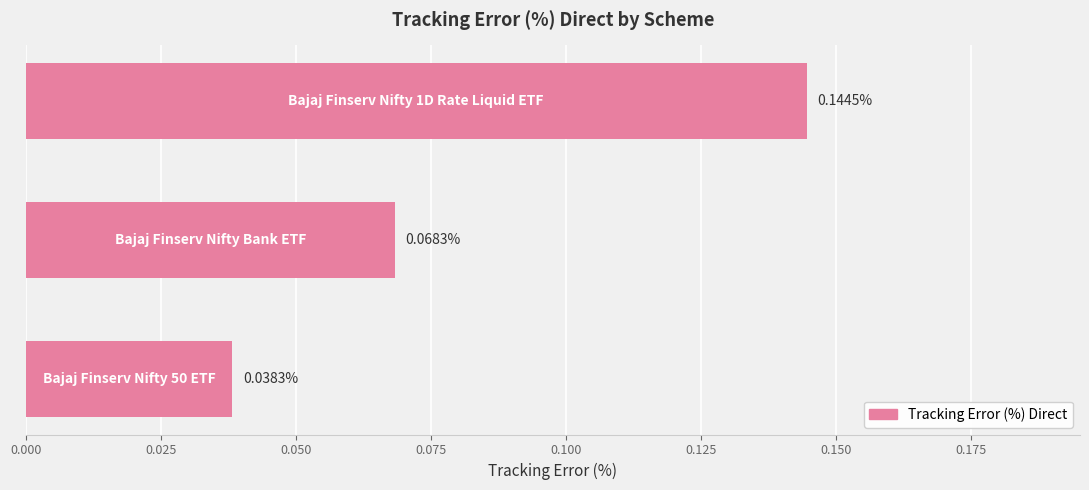

What is the sum of all values?

0.3